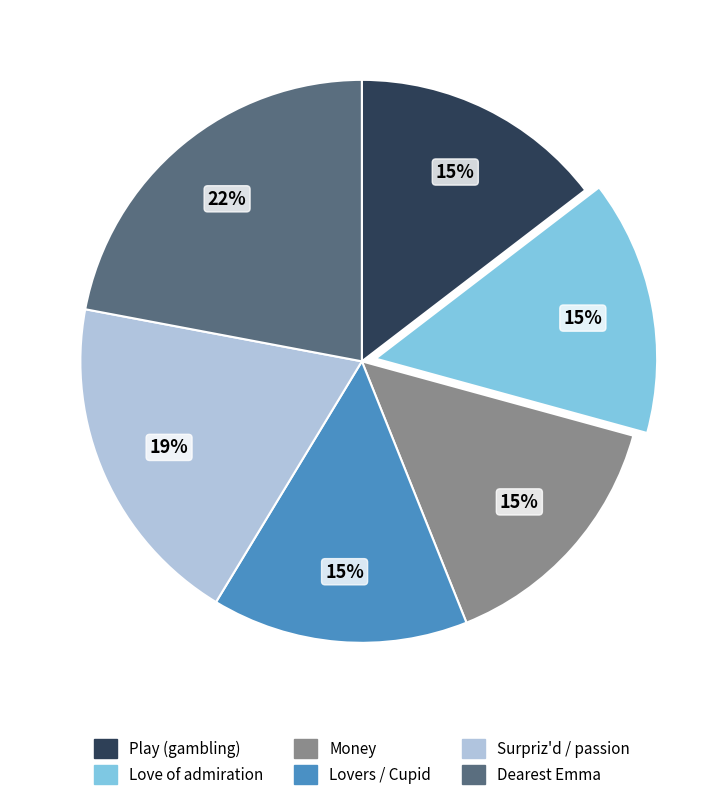

Does any single category account for the majority?

No